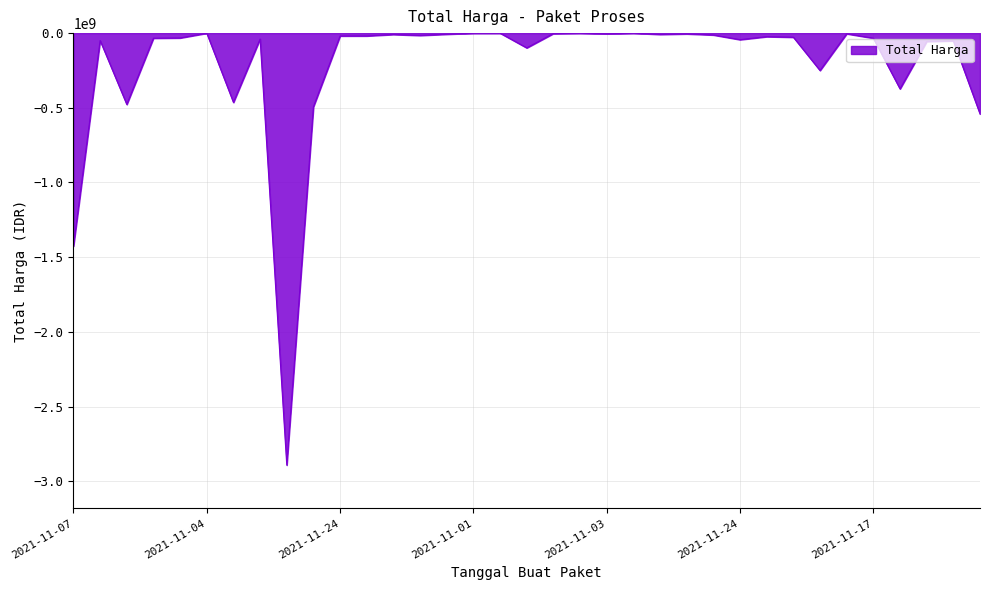

What is the smallest value displayed?

-2892122000